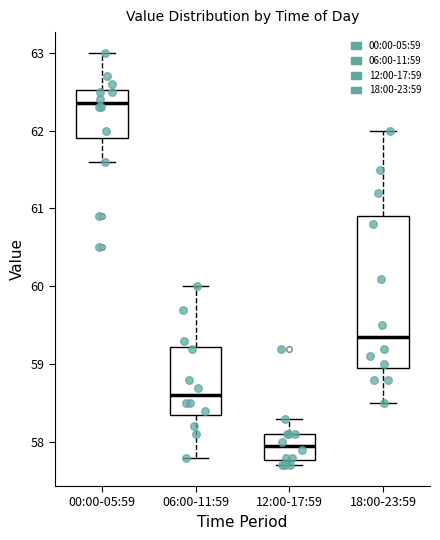

Reading left to right, read every box against the y-axis: the position of its median line, the range the box covers, and the ends of its whiskers. The values are not printed on the chart, so give them approximately, as read against the axis.

00:00-05:59: median 62.4, box 61.9 to 62.5, whiskers 61.6 to 63.0
06:00-11:59: median 58.6, box 58.4 to 59.2, whiskers 57.8 to 60.0
12:00-17:59: median 58.0, box 57.8 to 58.1, whiskers 57.7 to 58.3
18:00-23:59: median 59.4, box 59.0 to 60.9, whiskers 58.5 to 62.0